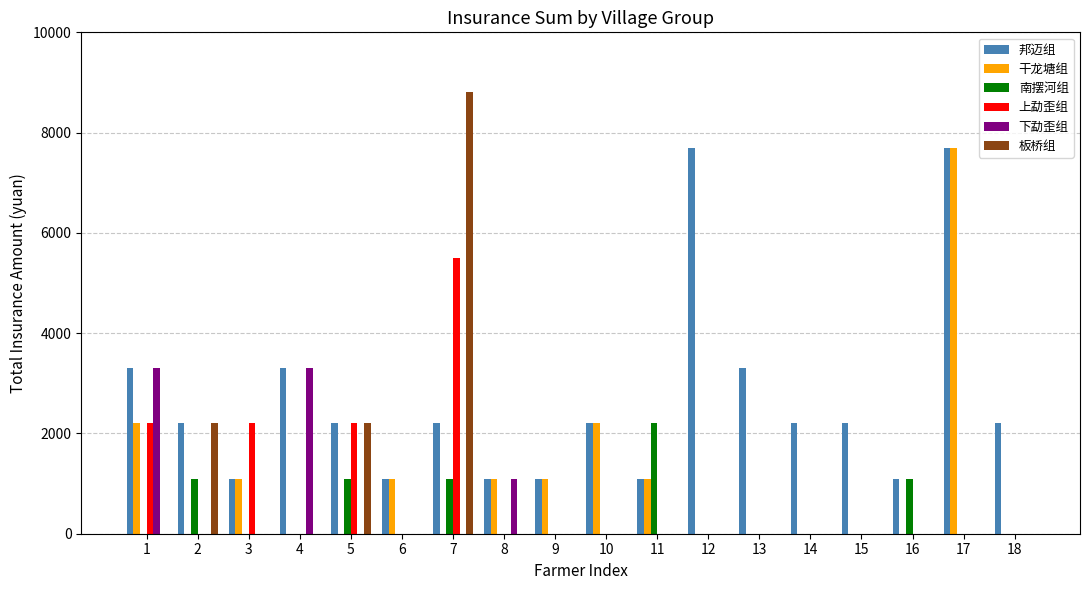

How many series are shown in this chart?

6